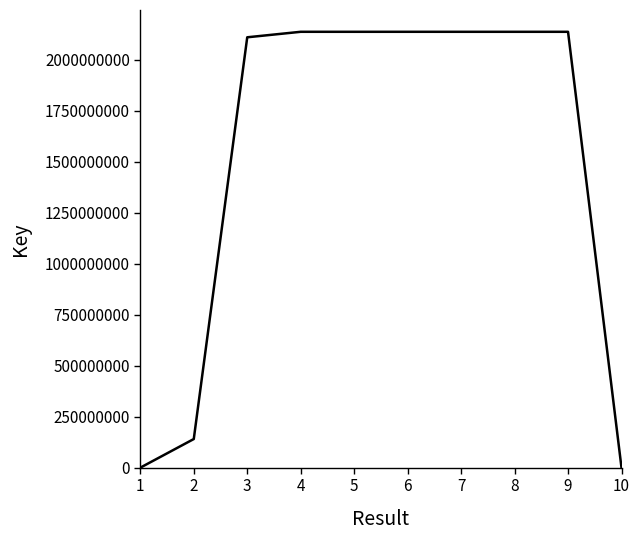

What is the maximum value shown in the chart?

2137721636